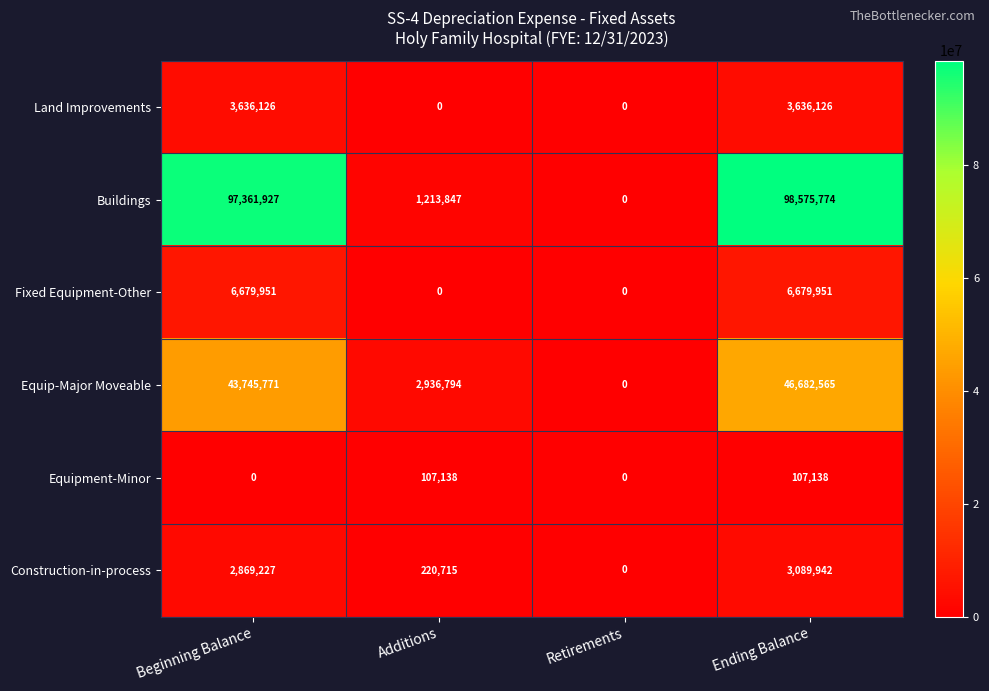

How many data points in Equip-Major Moveable are less than 43745771?

2